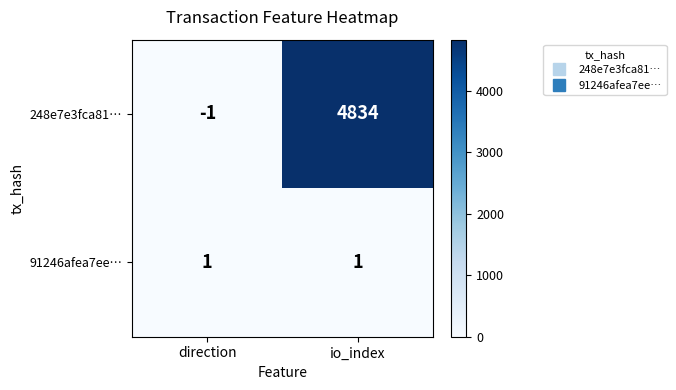

At which category is the sum across all series the highest?

io_index